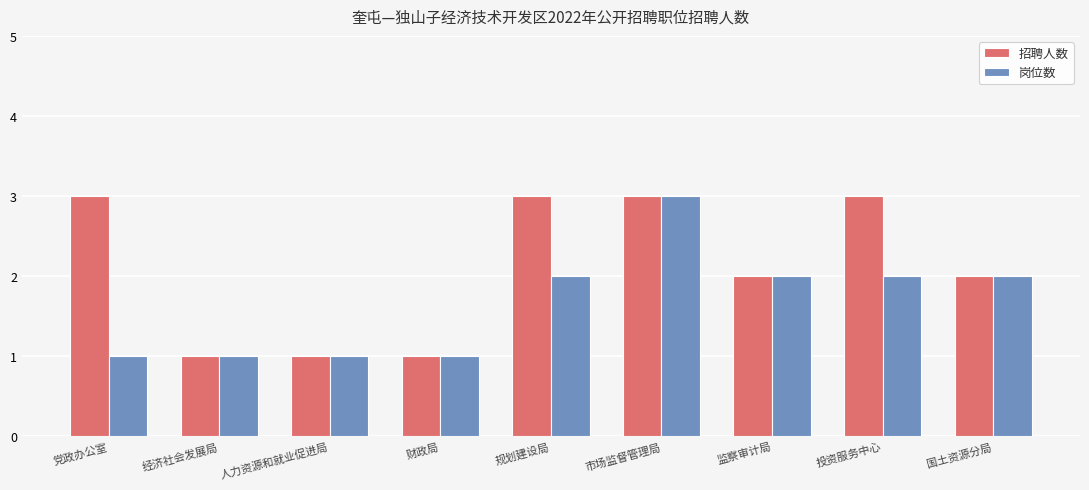

List the series in order of their overall mean, highest first.

招聘人数, 岗位数